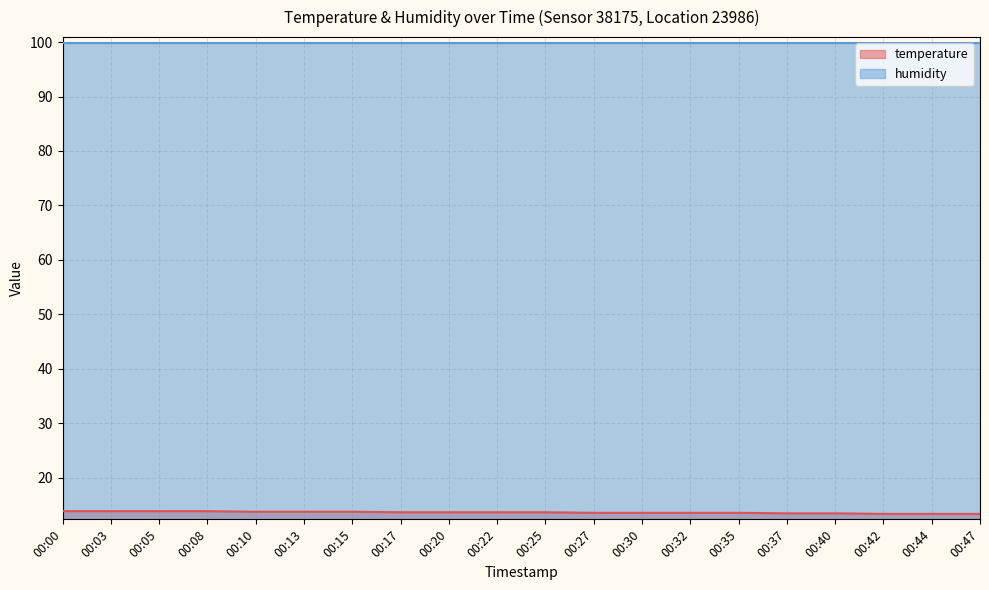

What is the change in value from 00:03 to 00:25?

-0.2